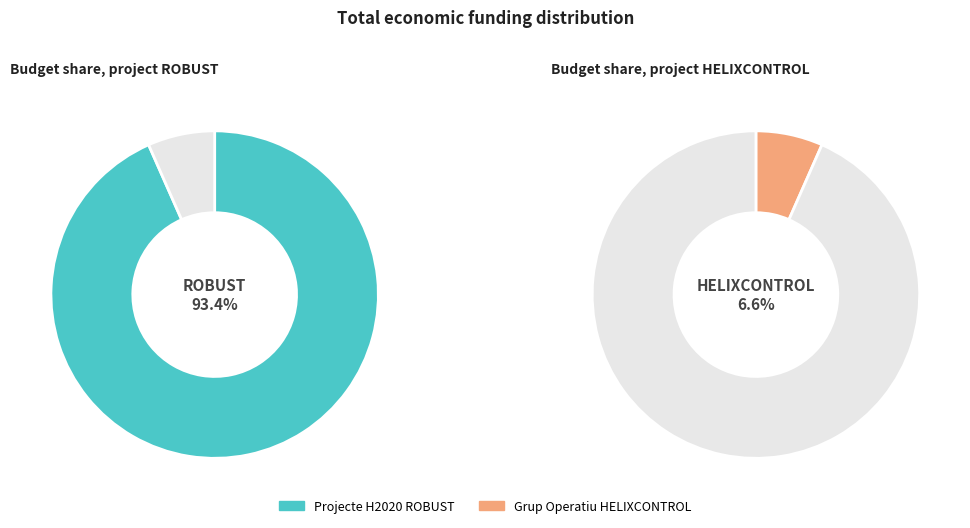

What is the total percentage of Projecte H2020 ROBUST and Grup Operatiu HELIXCONTROL?

100.0%